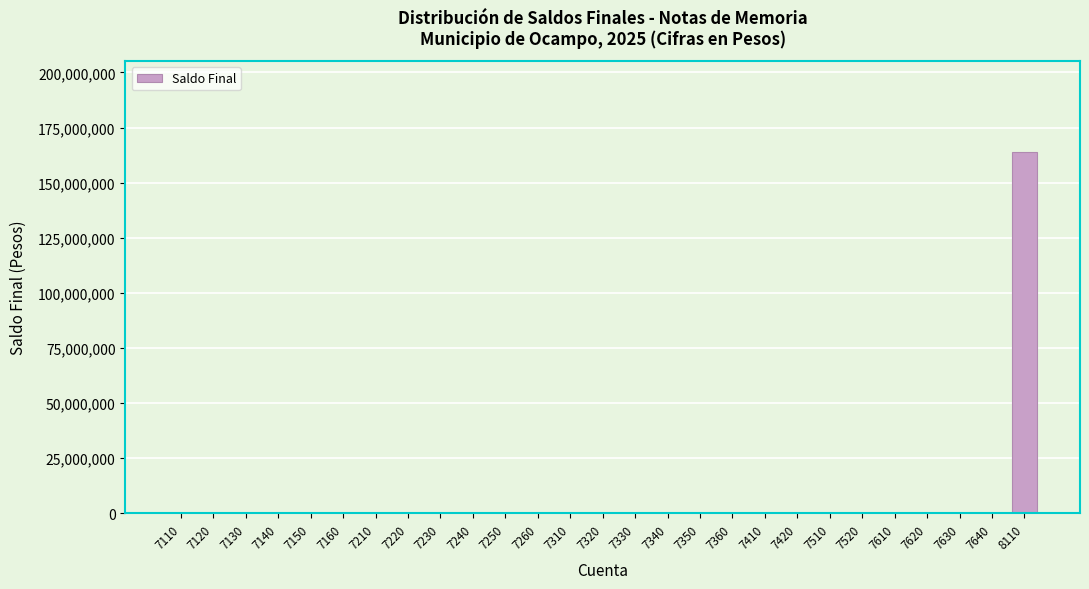

Reading left to right, list all the values displayed in this chart.

7110=0	7120=0	7130=0	7140=0	7150=0	7160=0	7210=0	7220=0	7230=0	7240=0	7250=0	7260=0	7310=0	7320=0	7330=0	7340=0	7350=0	7360=0	7410=0	7420=0	7510=0	7520=0	7610=0	7620=0	7630=0	7640=0	8110=164110500